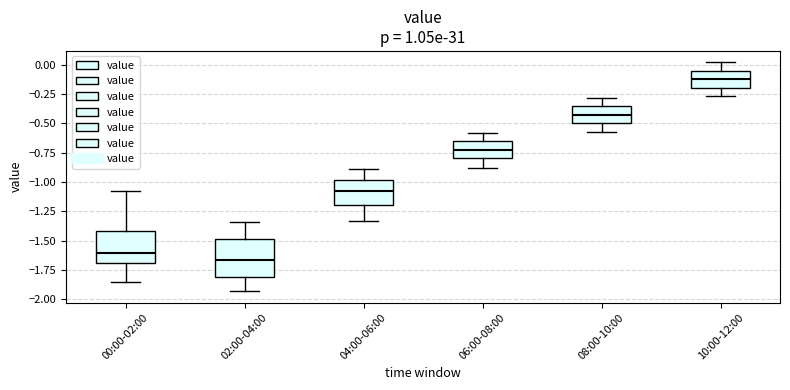

Reading left to right, transcribe this box plot: for each box, give where its median line is, the range the box spans, and where its two whiskers end, as read against the y-axis. The values are not printed on the chart, so give them approximately, as read against the axis.

00:00-02:00: median -1.60, box -1.70 to -1.40, whiskers -1.85 to -1.10
02:00-04:00: median -1.65, box -1.80 to -1.50, whiskers -1.95 to -1.35
04:00-06:00: median -1.10, box -1.20 to -1.00, whiskers -1.35 to -0.90
06:00-08:00: median -0.70, box -0.80 to -0.65, whiskers -0.90 to -0.60
08:00-10:00: median -0.40, box -0.50 to -0.35, whiskers -0.55 to -0.30
10:00-12:00: median -0.10, box -0.20 to -0.05, whiskers -0.25 to 0.00